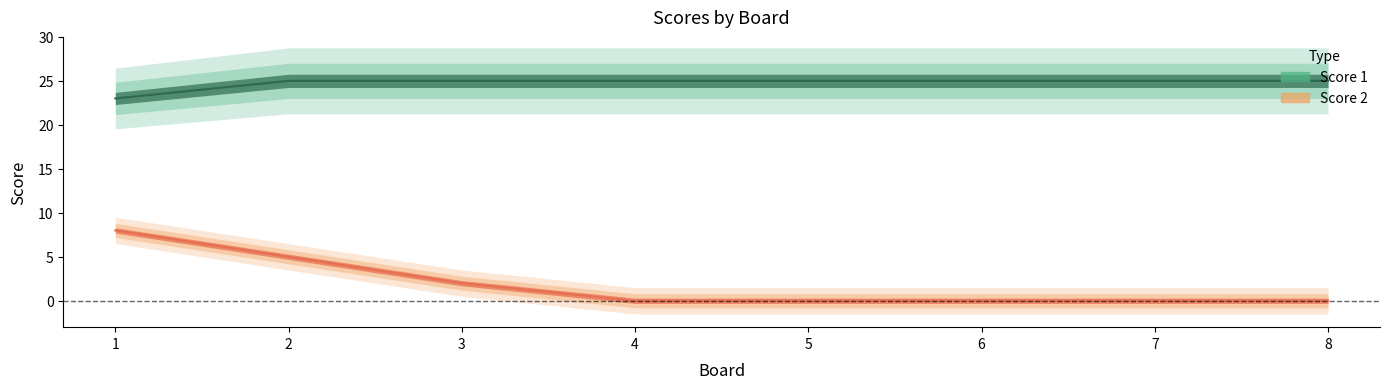

What is the difference between the Score 2 values at 2 and 6?

5